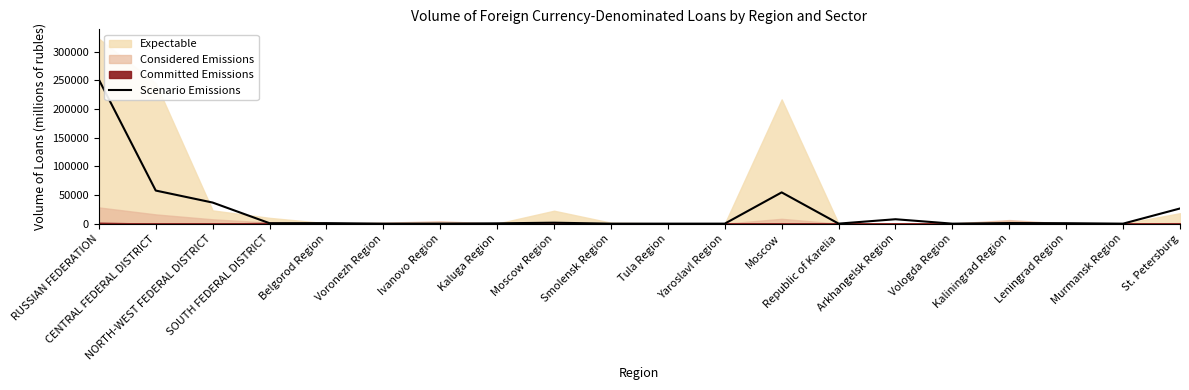

Where is the data nearest to the value 125797?

CENTRAL FEDERAL DISTRICT